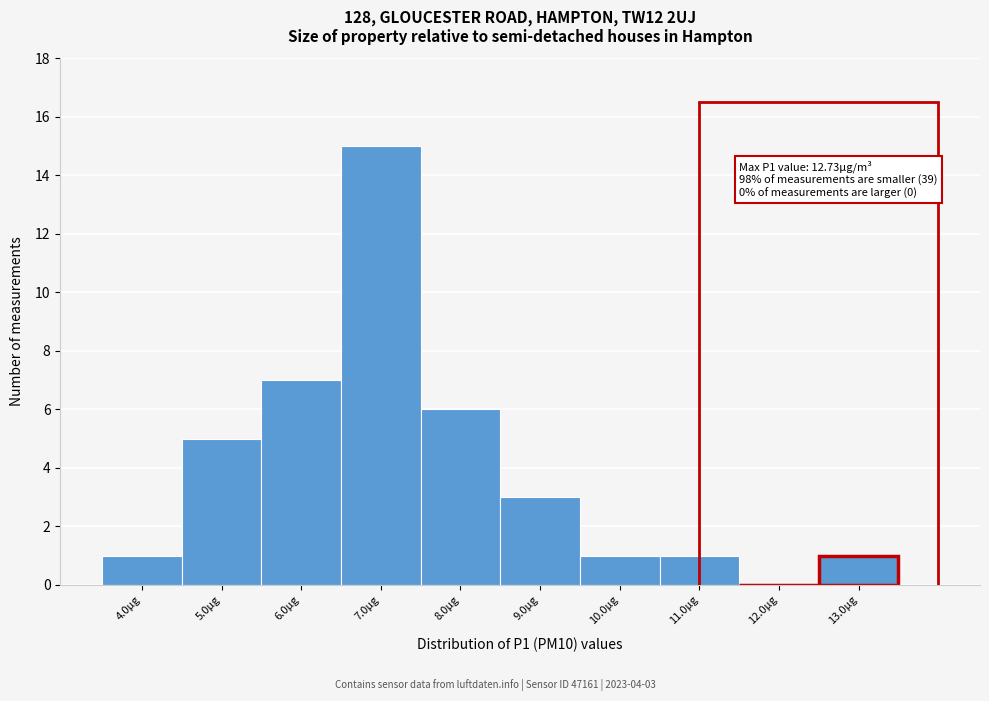

Over which range of the x-axis is the bar tallest?

6.5 to 7.5